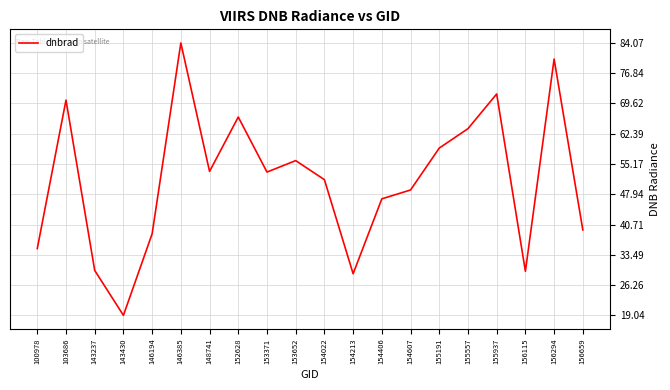

How many values are below 53?

10